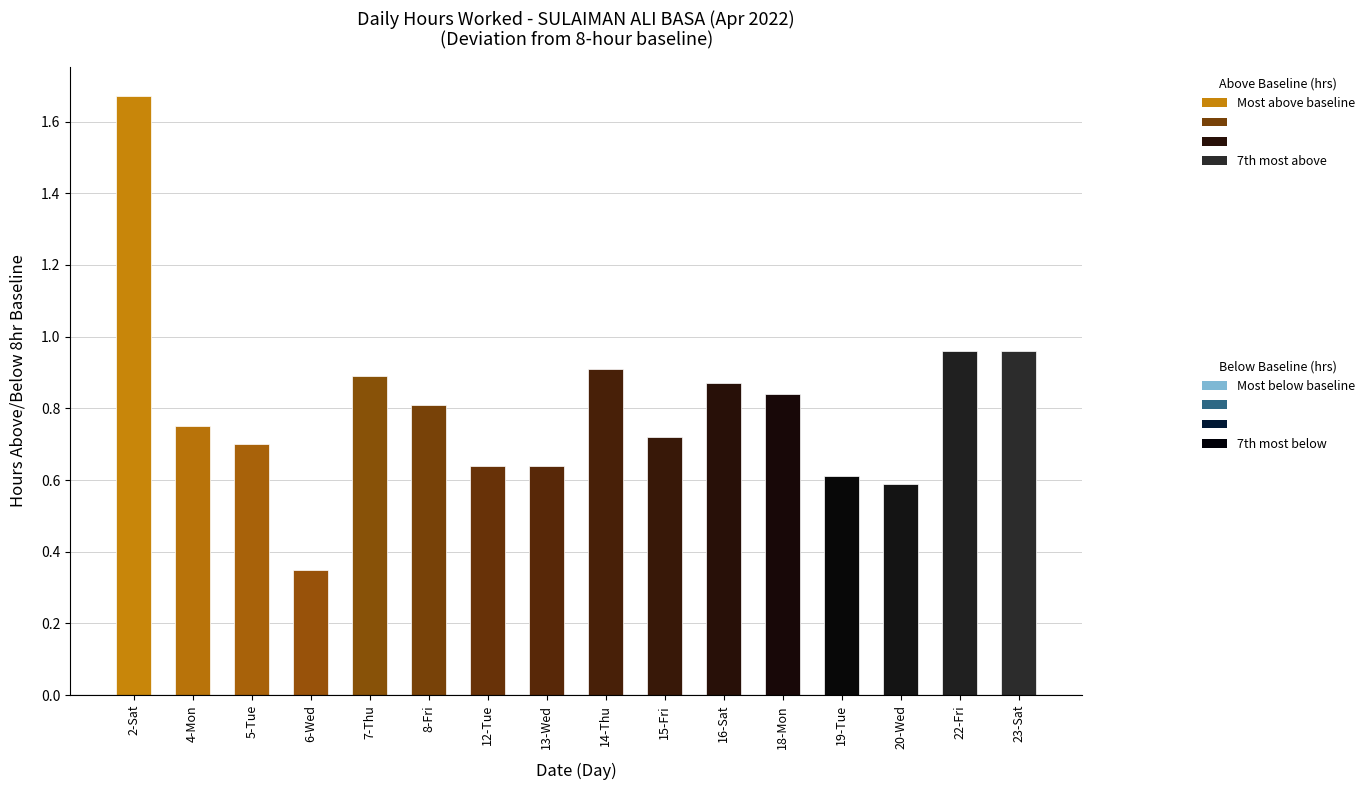

What is the difference between the values at 23-Sat and 6-Wed?

0.6